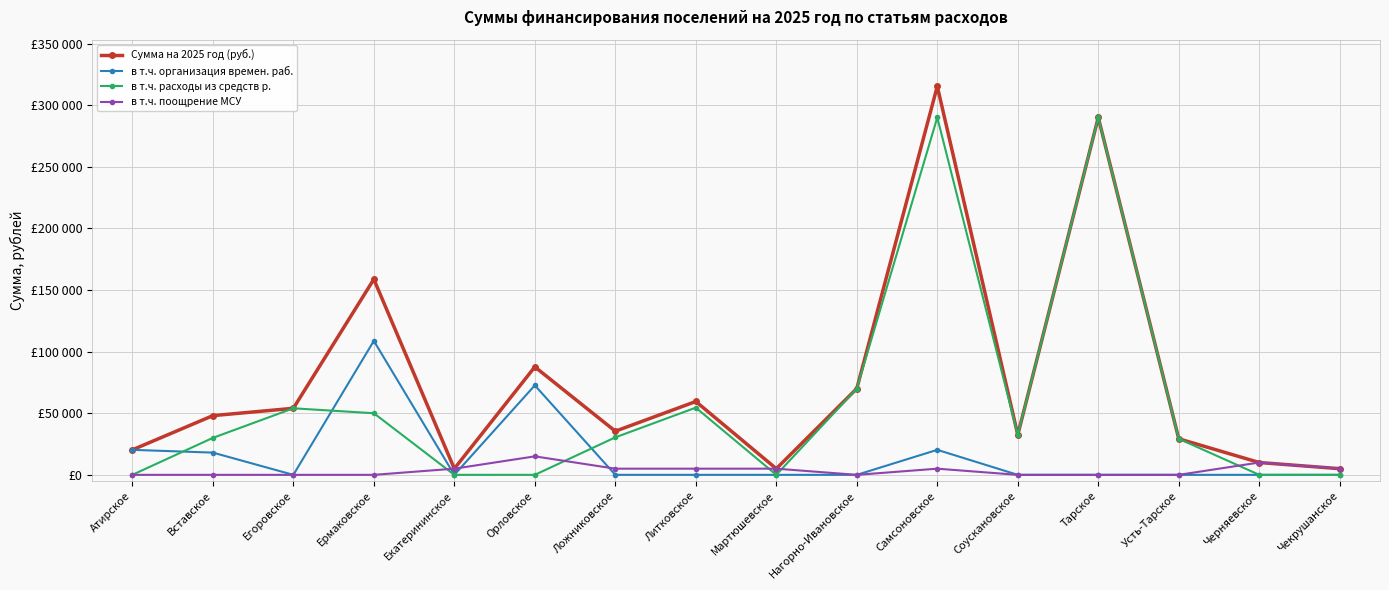

List the series in order of their peak value, highest first.

Сумма на 2025 год (руб.), в т.ч. расходы из средств р., в т.ч. организация времен. раб., в т.ч. поощрение МСУ